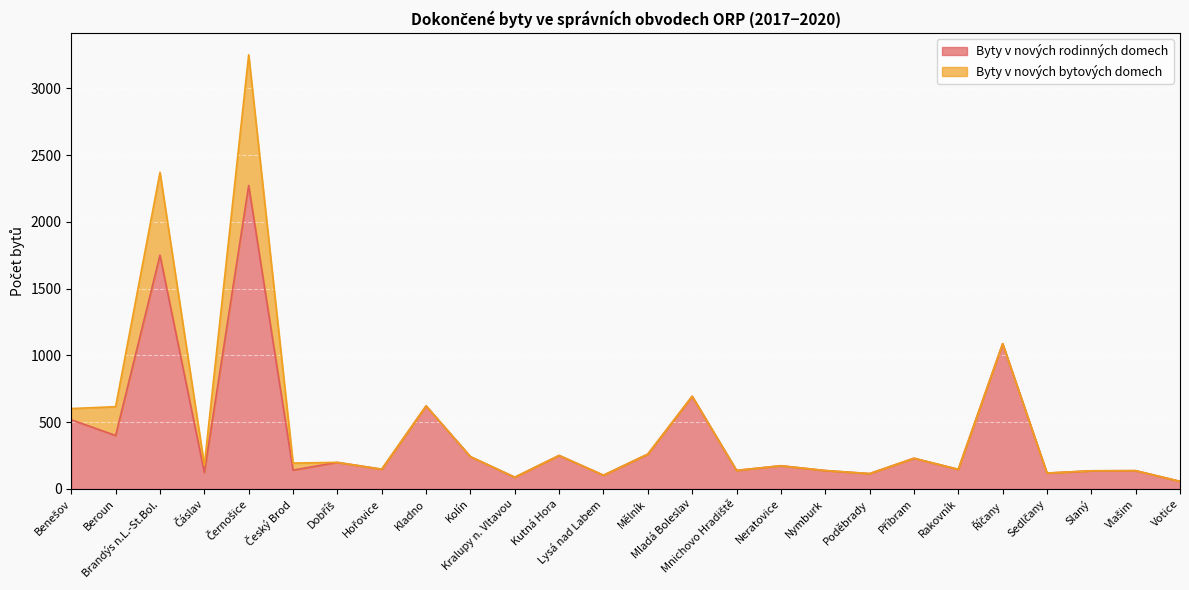

How many data points are less than 174?

13